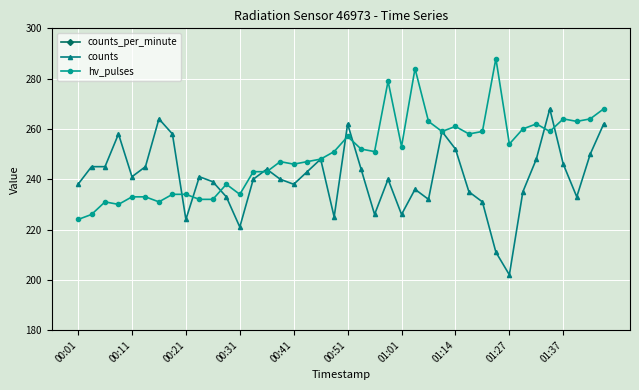

Rank the series at 27 from lowest to highest value.

counts_per_minute, counts, hv_pulses